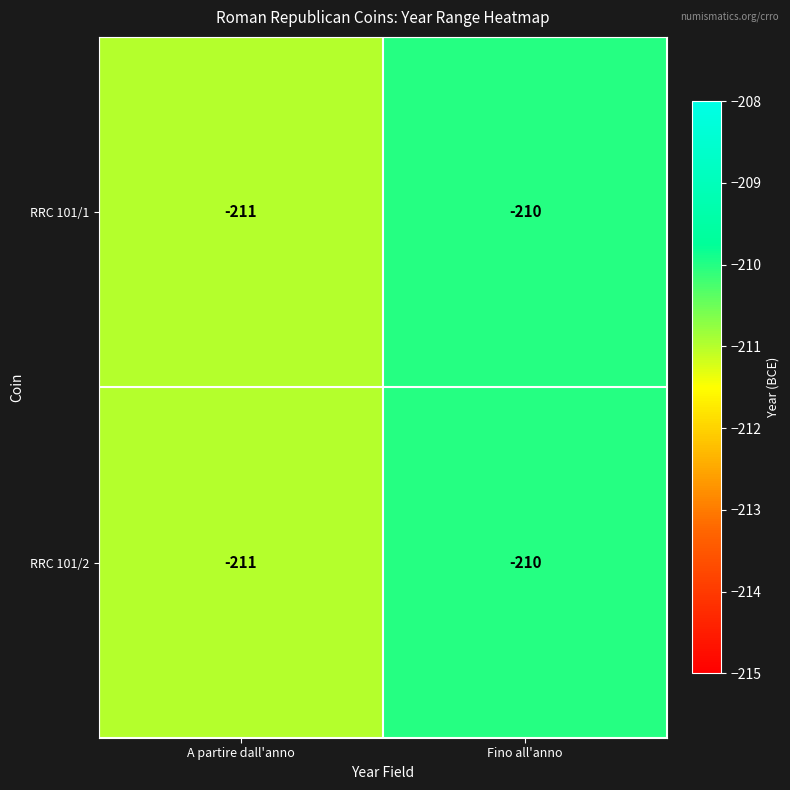

How many series are shown in this chart?

2